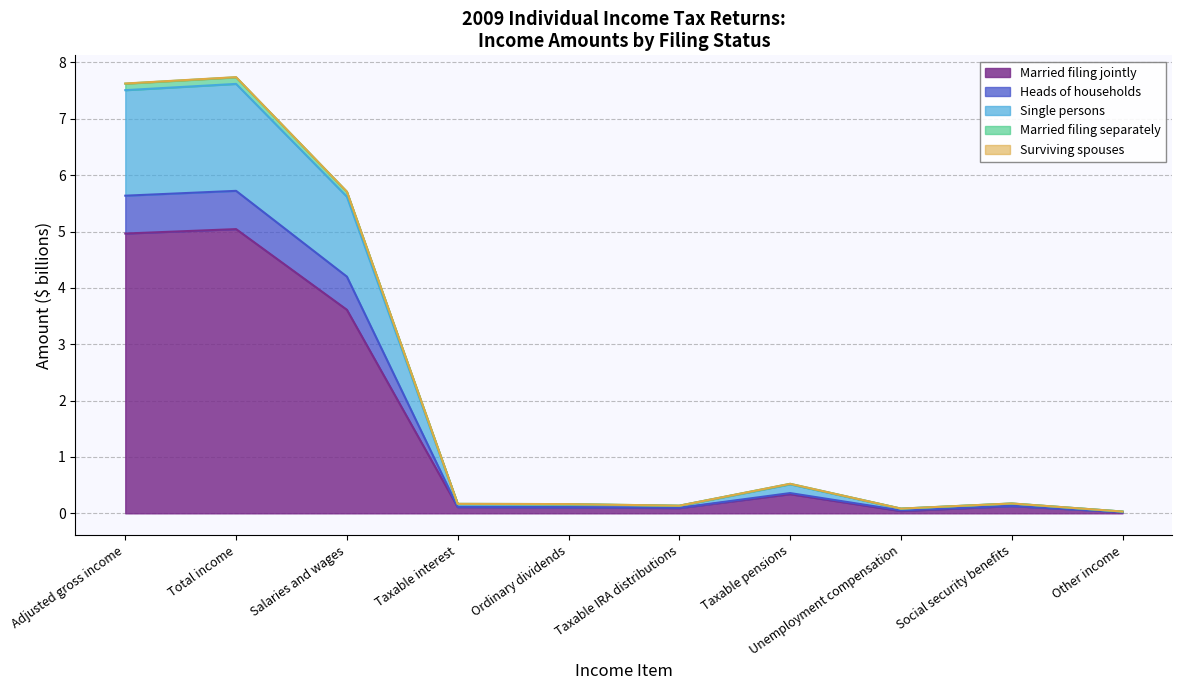

What position from the left is Taxable pensions?

7